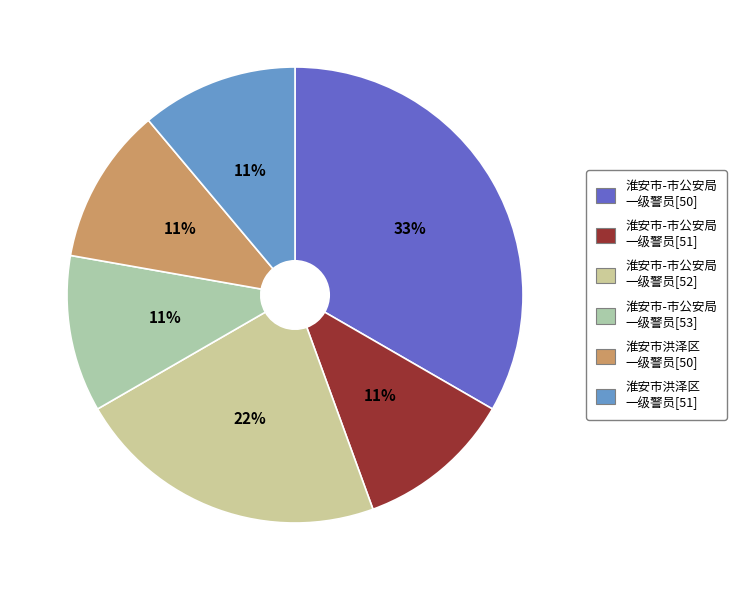

What is the largest slice in the pie chart?

淮安市-市公安局 一级警员[50]